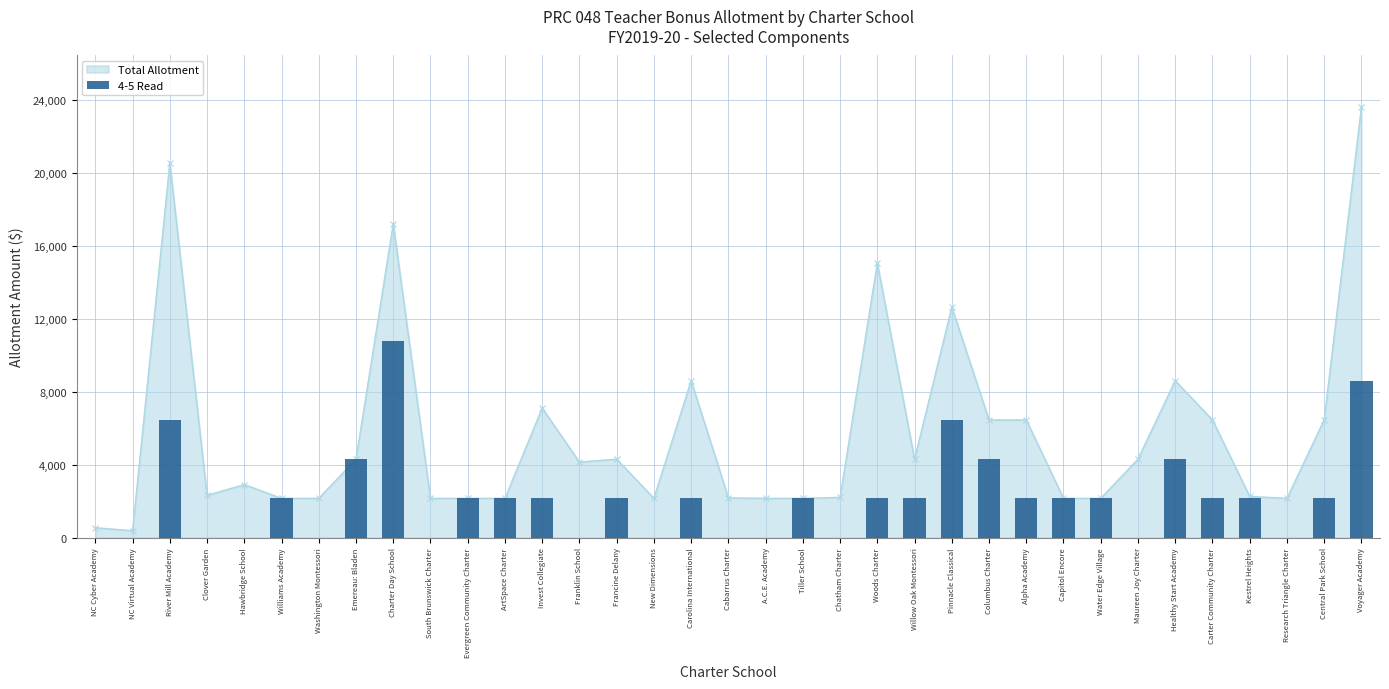

What is the label of the 10th bar from the left?

South Brunswick Charter